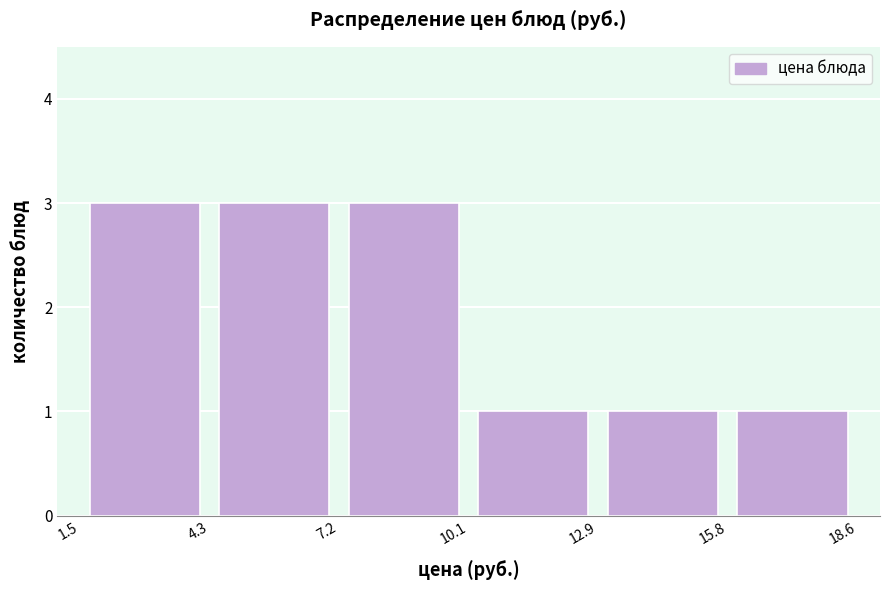

Reading left to right, transcribe this chart: for each bar, give the range it covers on the x-axis and its height. The values are not printed on the chart, so give them approximately, as read against the axis.

1.5 to 4.3: 3
4.3 to 7.2: 3
7.2 to 10.1: 3
10.1 to 12.9: 1
12.9 to 15.8: 1
15.8 to 18.6: 1